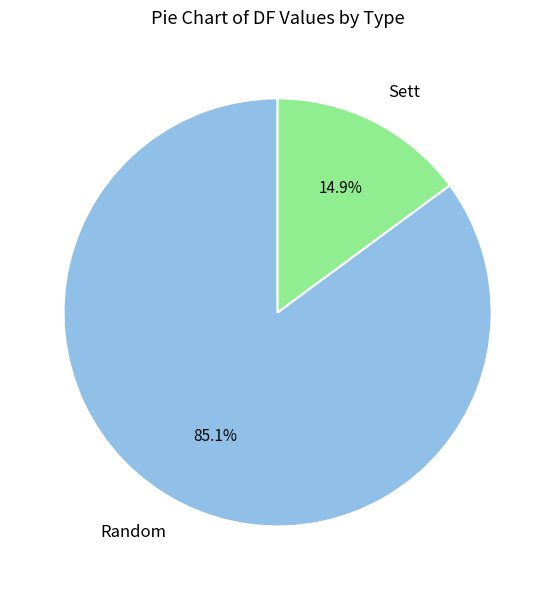

Combined, what portion of the pie is Sett and Random?

100.0%